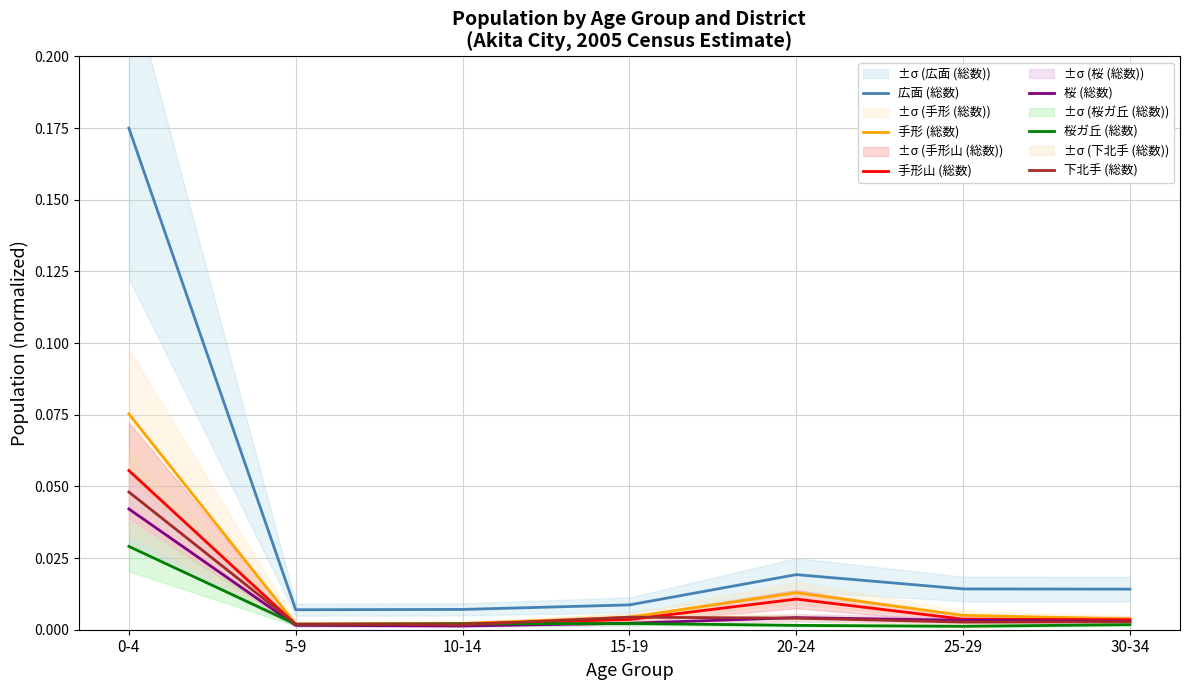

What position from the left is 0-4?

1